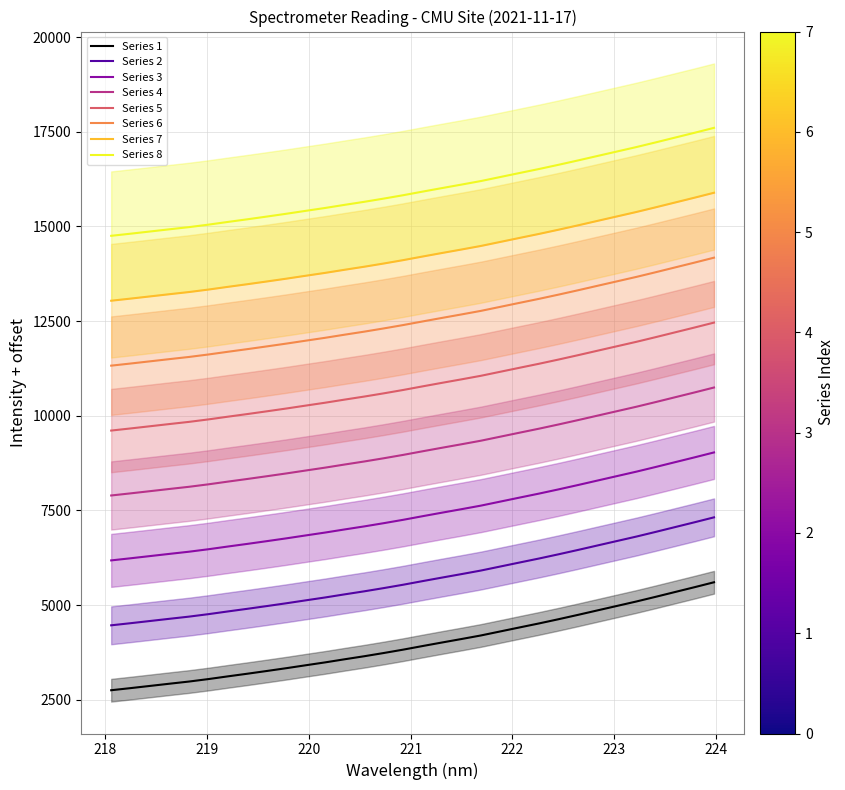

How many lines are shown in the chart?

1